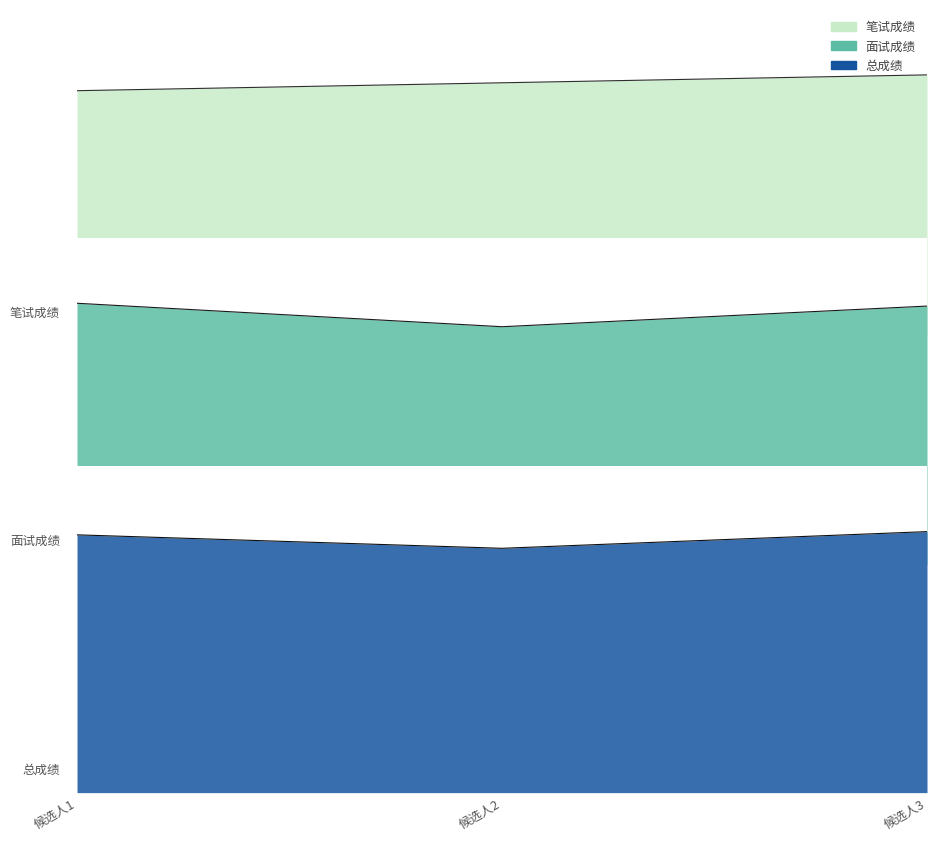

Does the chart display data point markers on the line(s)?

No